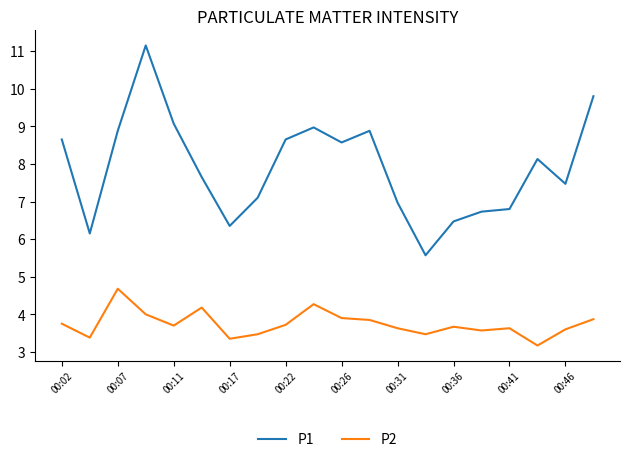

Which series has the largest total across all categories?

P1